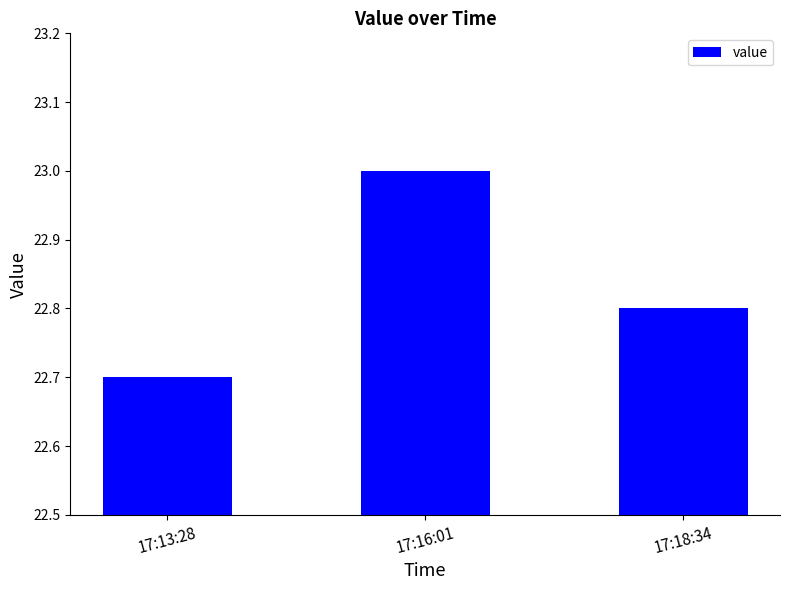

Reading right to left, list all the values displayed in this chart.

17:18:34=22.8	17:16:01=23.0	17:13:28=22.7